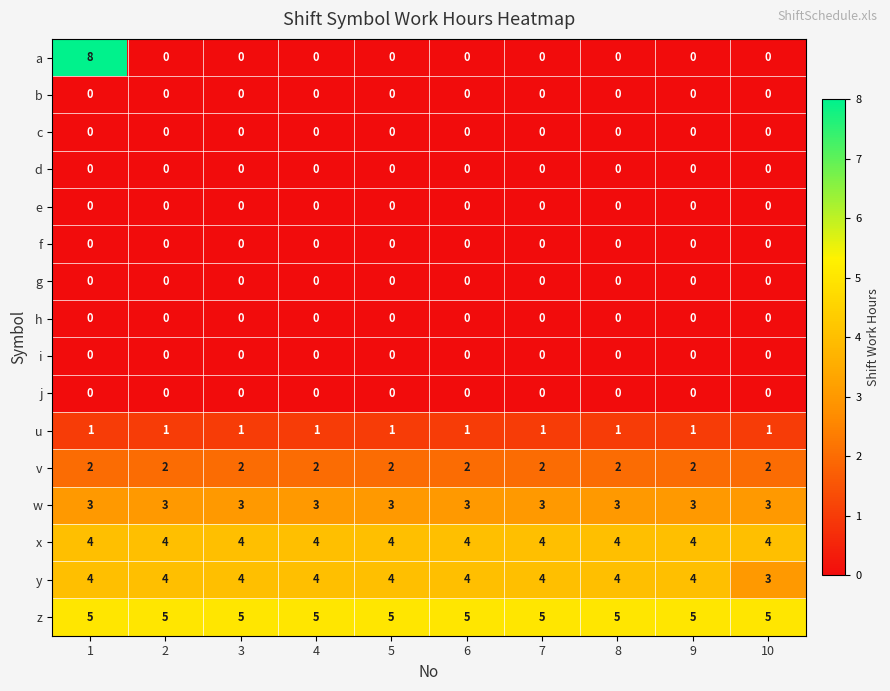

Which series has the largest total across all categories?

z